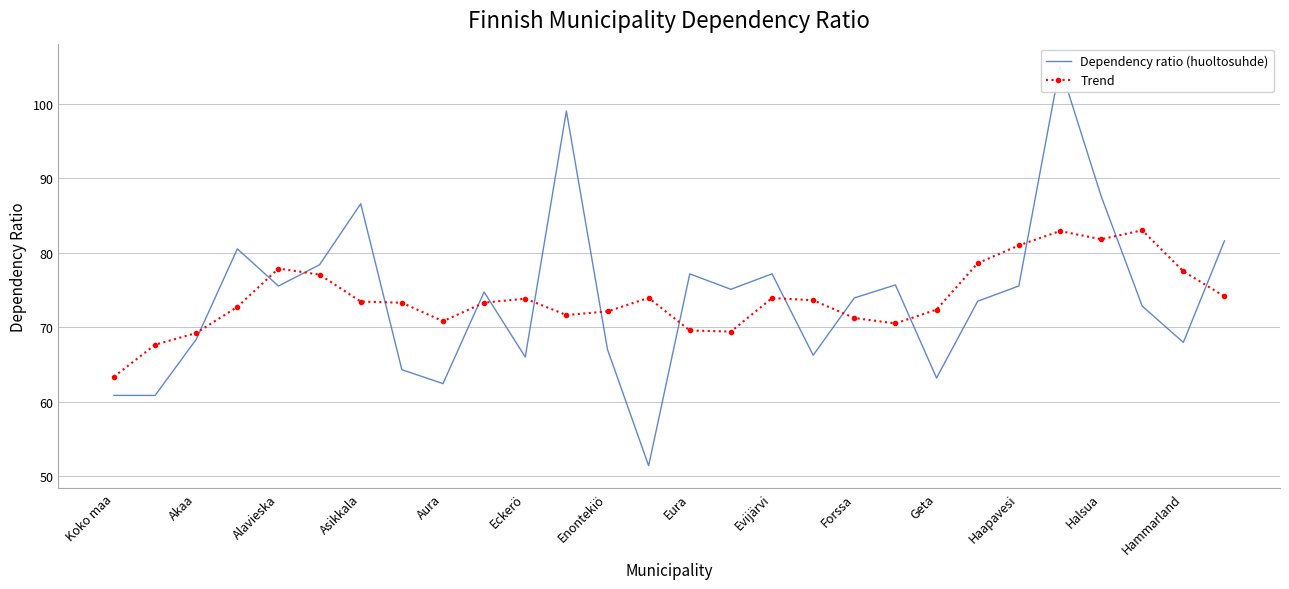

Read the Trend value at Haapavesi.

81.0